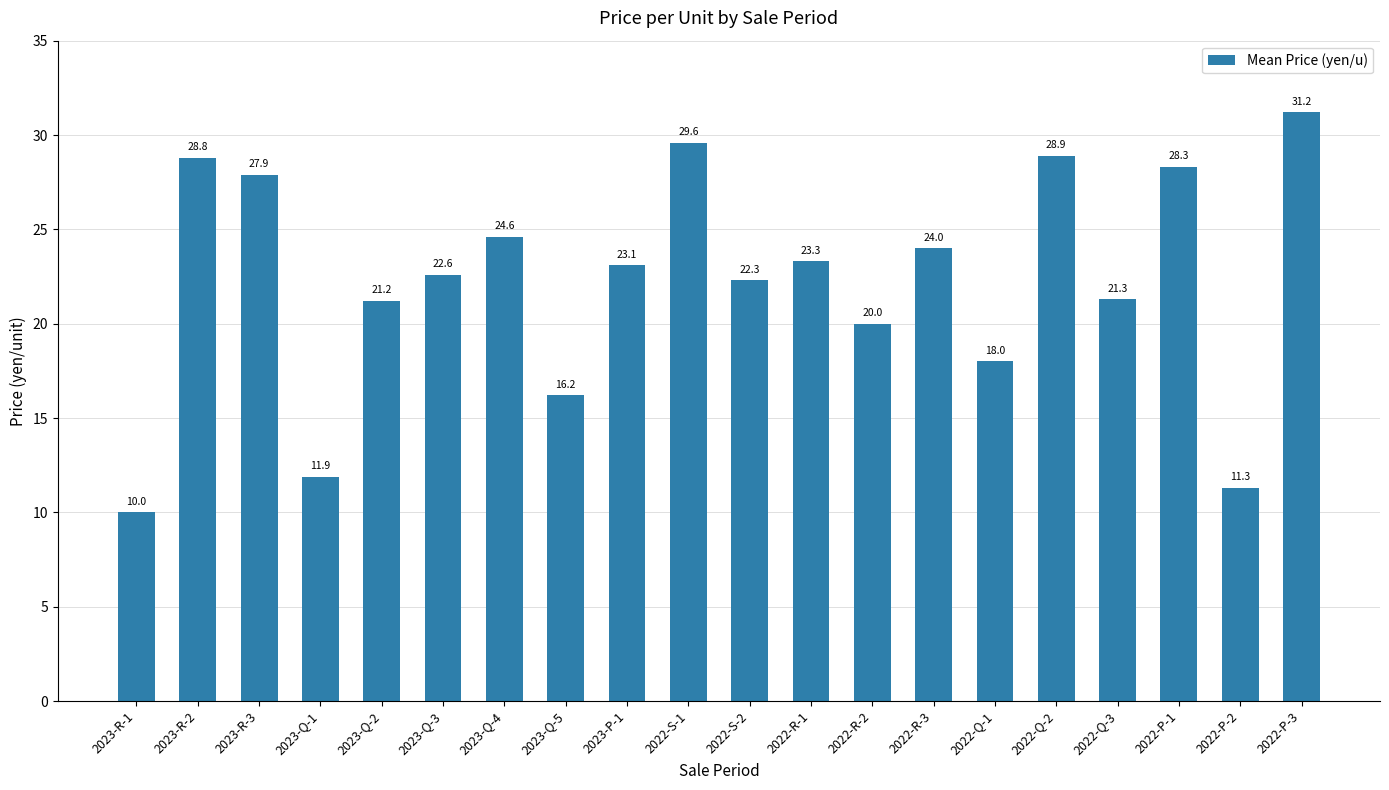

Which label corresponds to the largest value in the chart?

2022-P-3